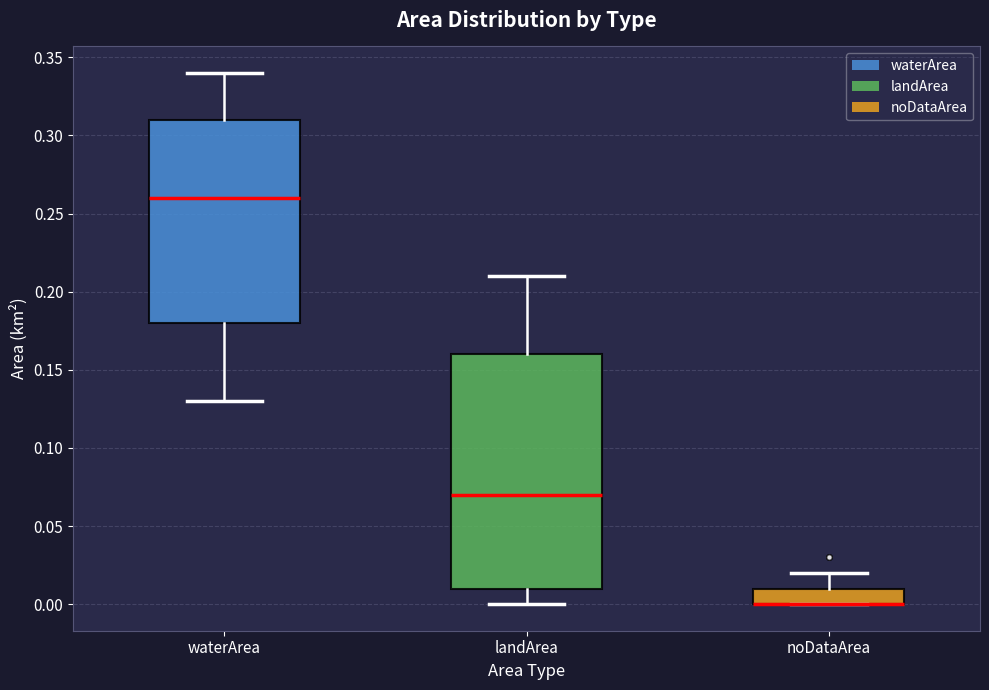

Reading left to right, transcribe this box plot: for each box, give where its median line is, the range the box spans, and where its two whiskers end, as read against the y-axis. The values are not printed on the chart, so give them approximately, as read against the axis.

waterArea: median 0.26, box 0.18 to 0.31, whiskers 0.13 to 0.34
landArea: median 0.07, box 0.01 to 0.16, whiskers 0.00 to 0.21
noDataArea: median 0.00 (drawn on the box's lower edge), box 0.00 to 0.01, whiskers 0.00 to 0.02